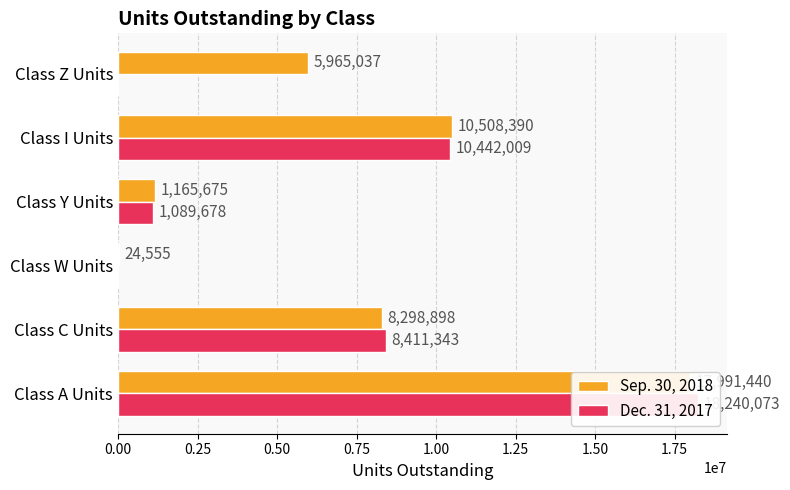

The Sep. 30, 2018 series shows 10508390 at Class I Units. True or false?

True